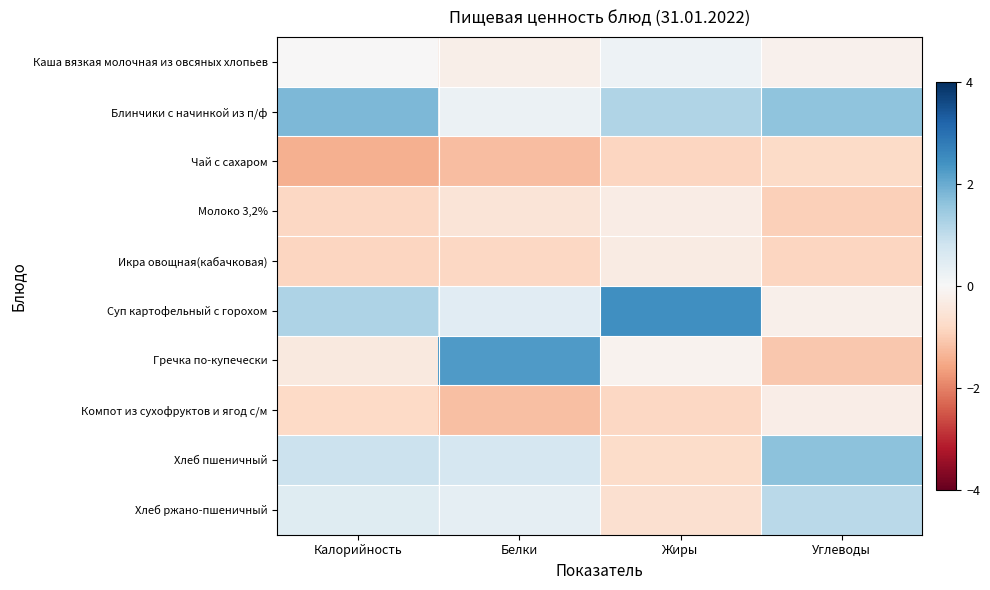

Which category has the lowest value across all series?

Калорийность